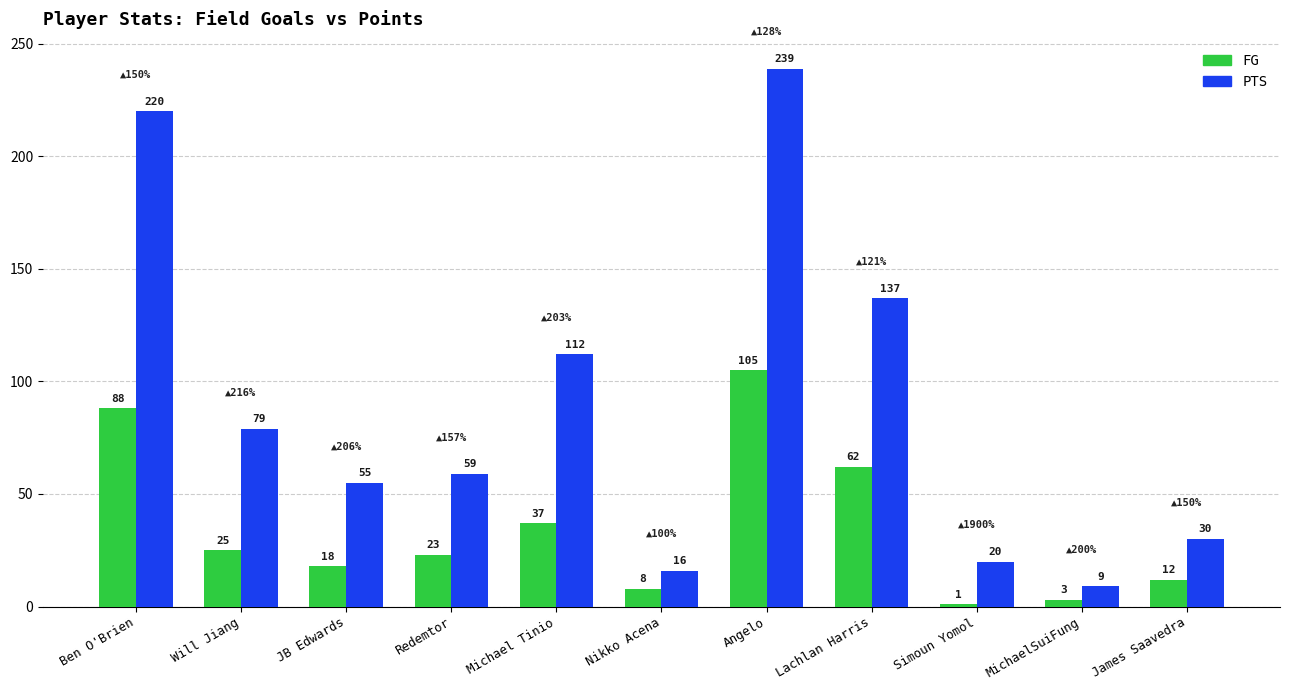

What is the total value across all series at Angelo?

344